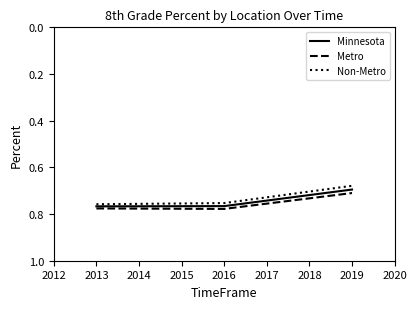

What is the total value across all series at 2019?

2.1